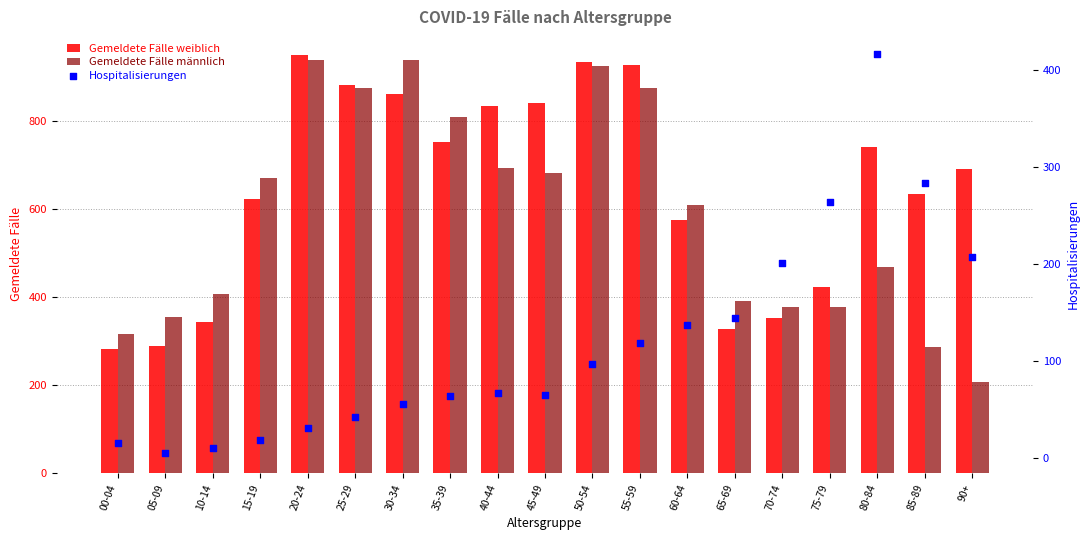

Which series contains the highest Y value?

Gemeldete Fälle weiblich